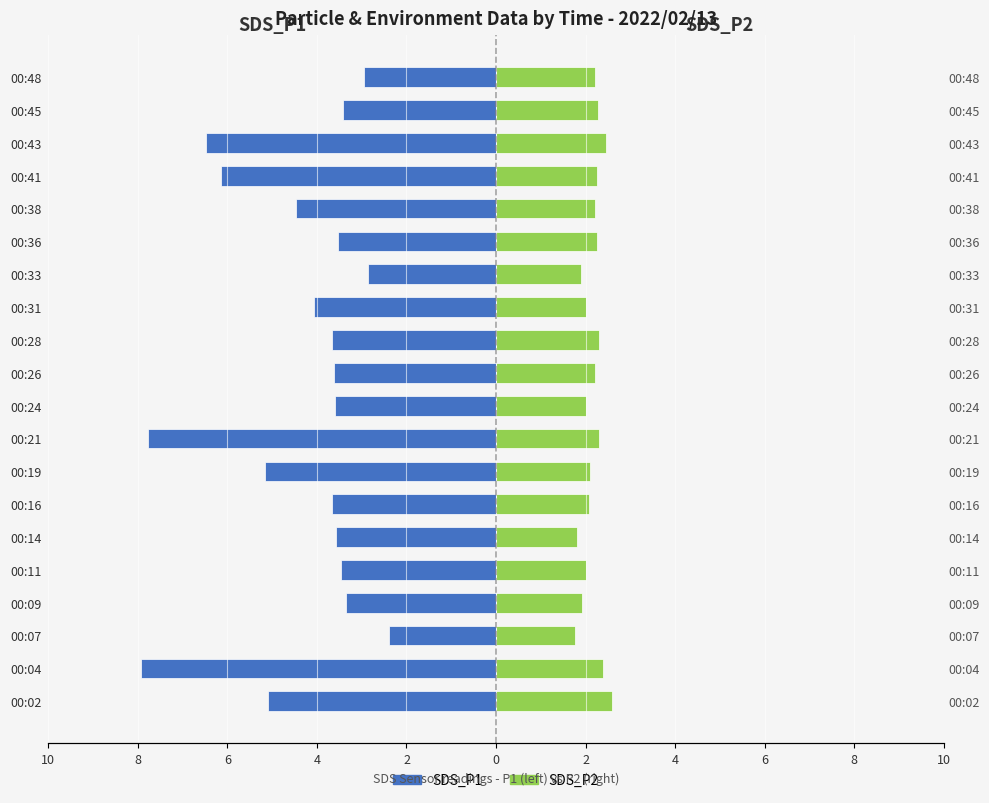

At how many categories does at least one series exceed 0?

20